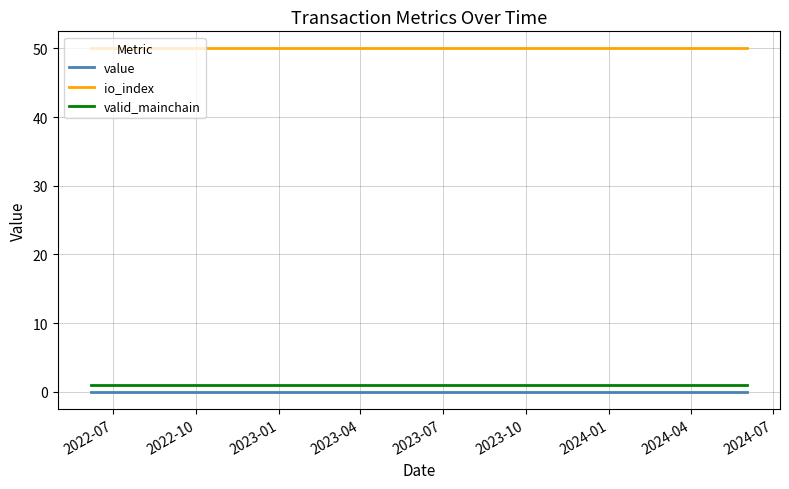

Which series has the largest total across all categories?

io_index